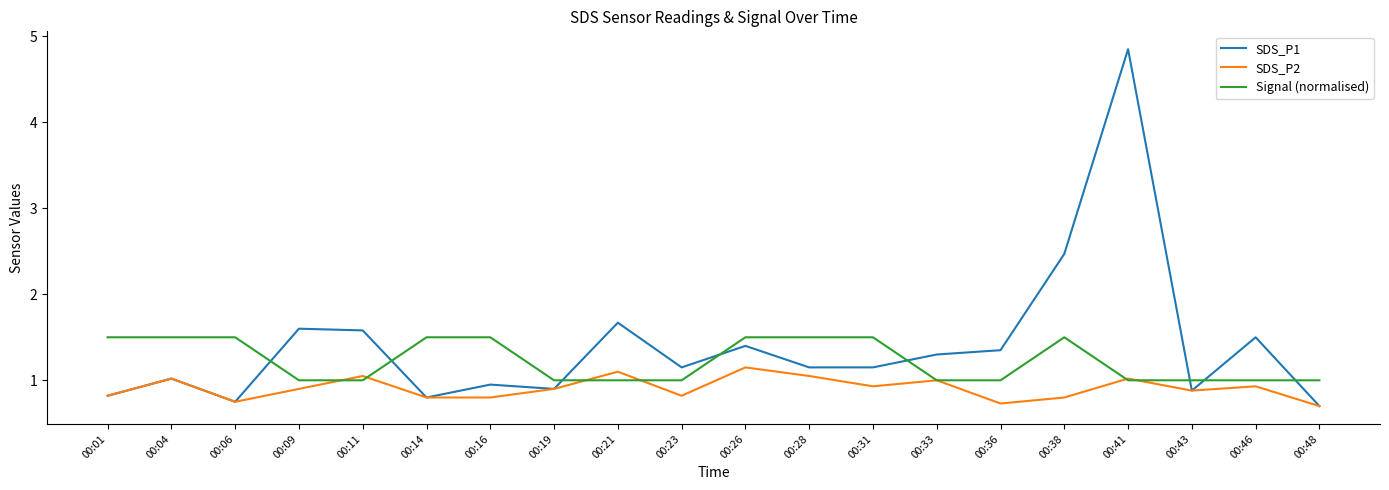

Rank the series by their average value, from highest to lowest.

SDS_P1, Signal (normalised), SDS_P2